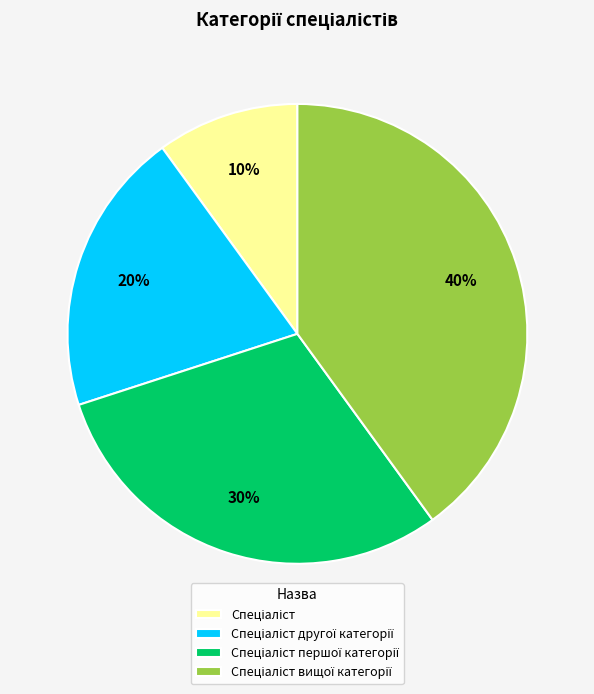

Is there any slice that represents more than half of the pie?

No